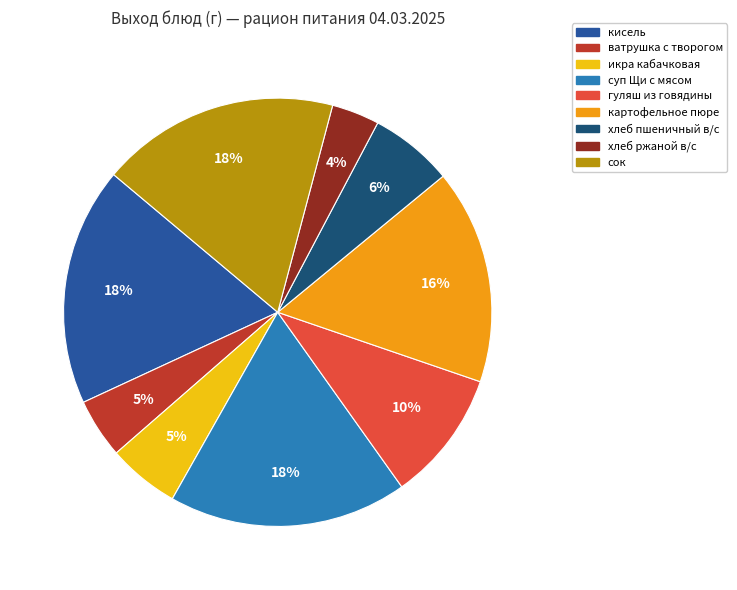

To the nearest percent, what is the difference between the largest and smallest slice percentages?

14%